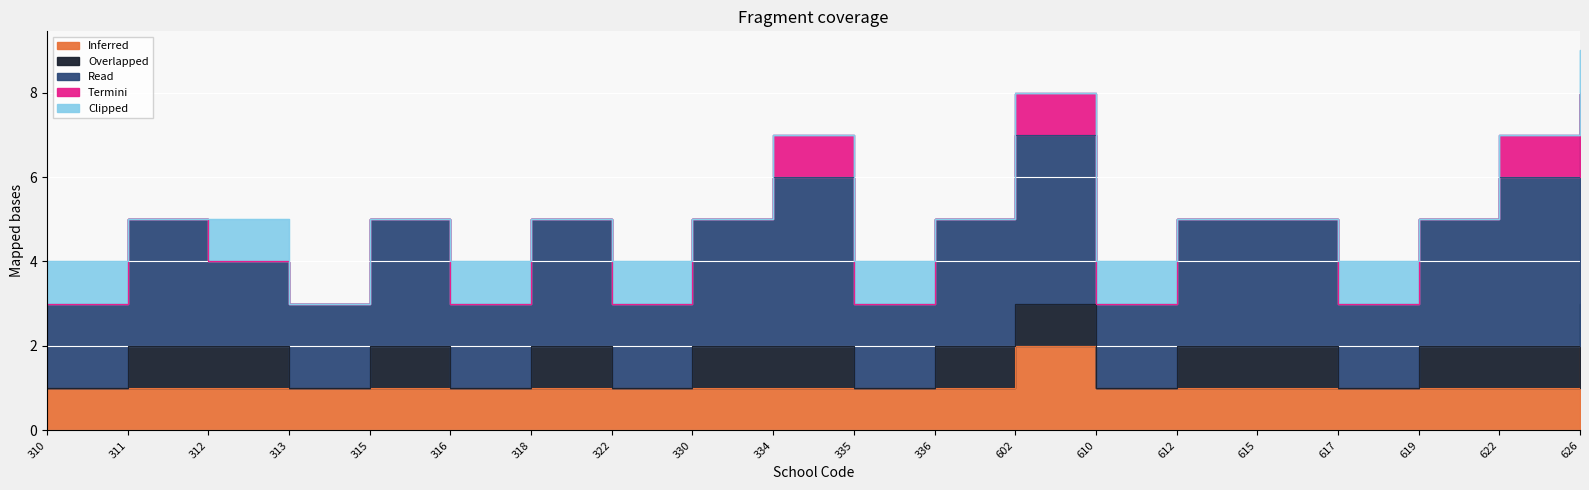

How many intersections are there between Termini and Clipped?

3